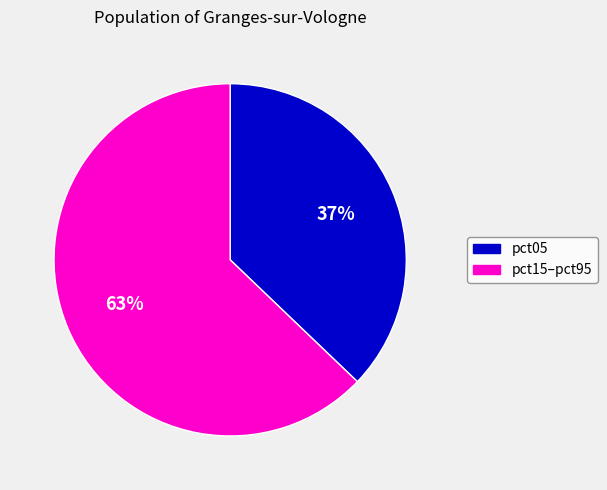

To the nearest percent, what is the average slice percentage?

50%